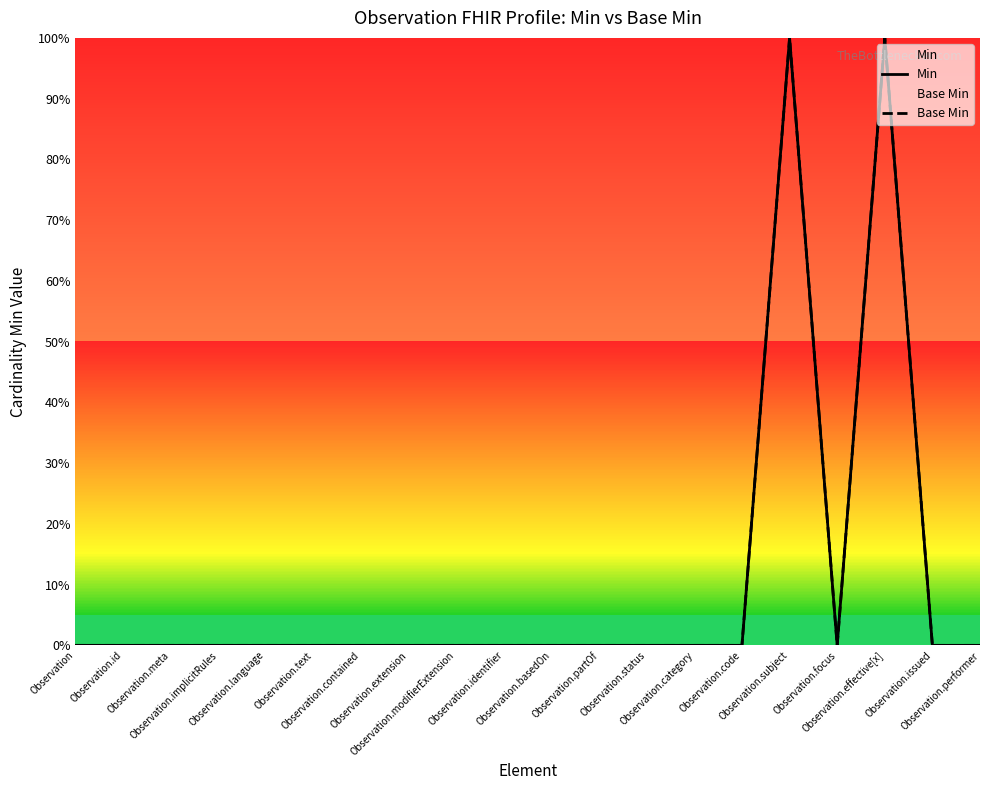

At Observation.language, list the series in order from smallest to largest.

Min, Base Min